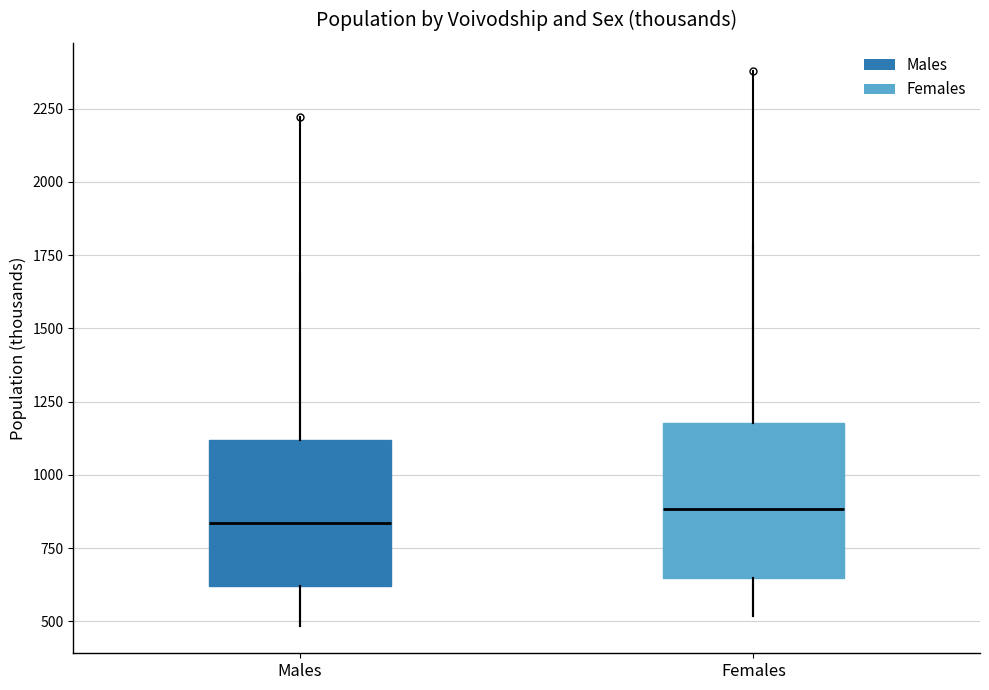

Reading left to right, transcribe this box plot: for each box, give where its median line is, the range the box spans, and where its two whiskers end, as read against the y-axis. The values are not printed on the chart, so give them approximately, as read against the axis.

Males: median 850, box 600 to 1100, whiskers 500 to 1700
Females: median 900, box 650 to 1200, whiskers 500 to 1800